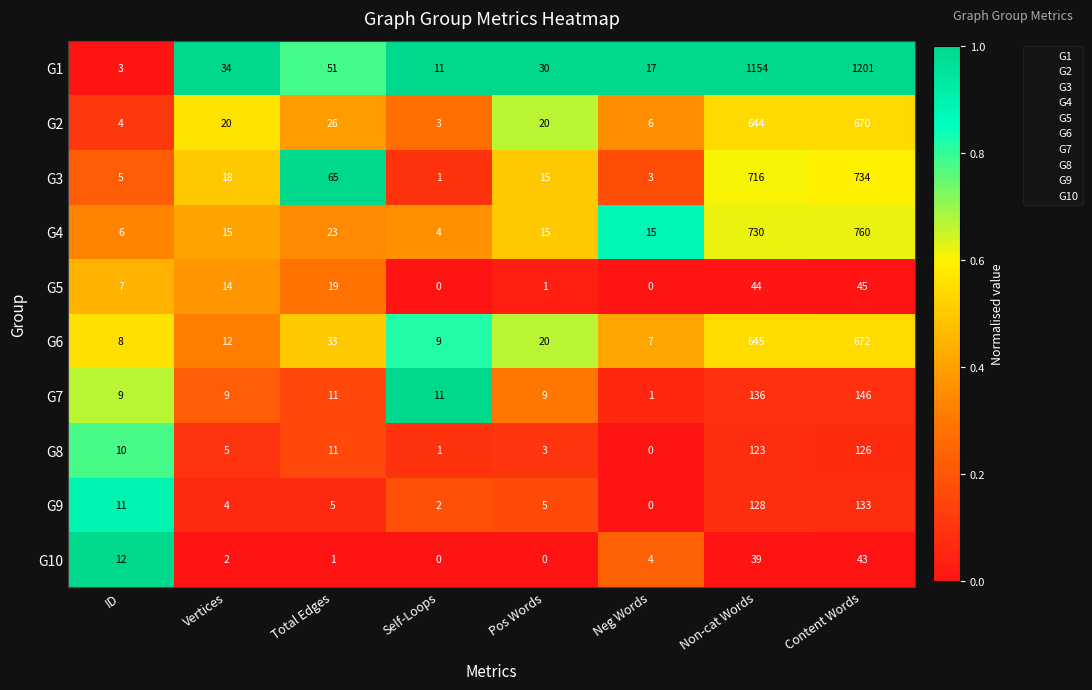

What is the total value across all series at Pos Words?

118